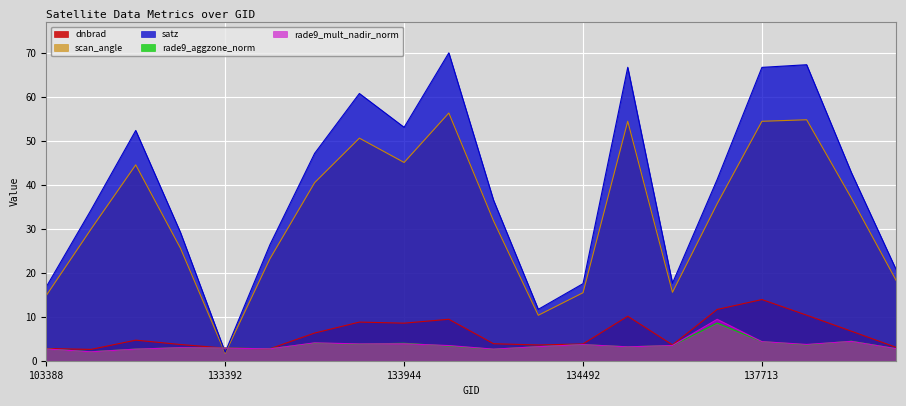

How many data points in rade9_mult_nadir_norm are above 3?

12